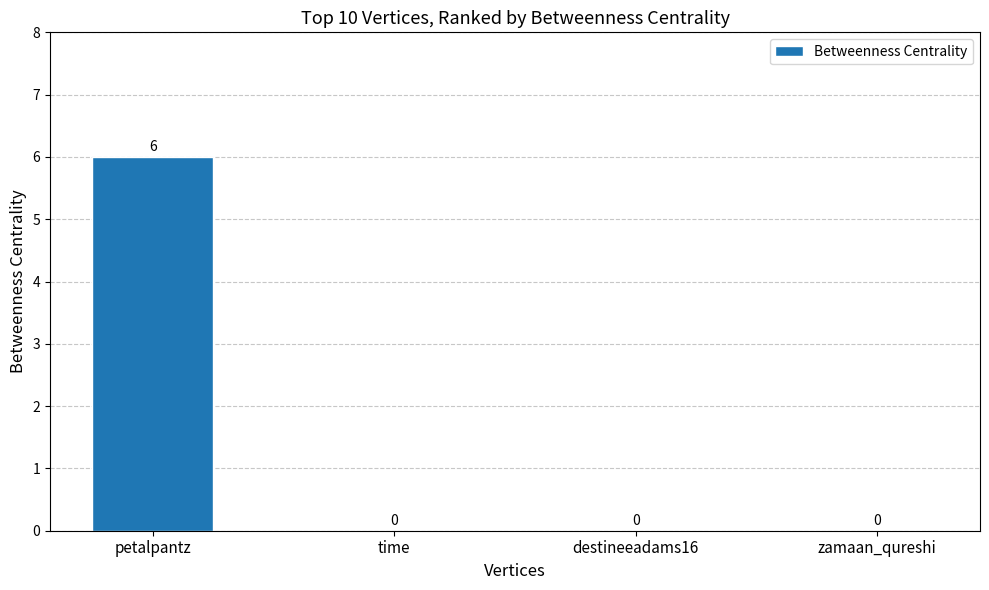

How many values are between 0 and 6?

4